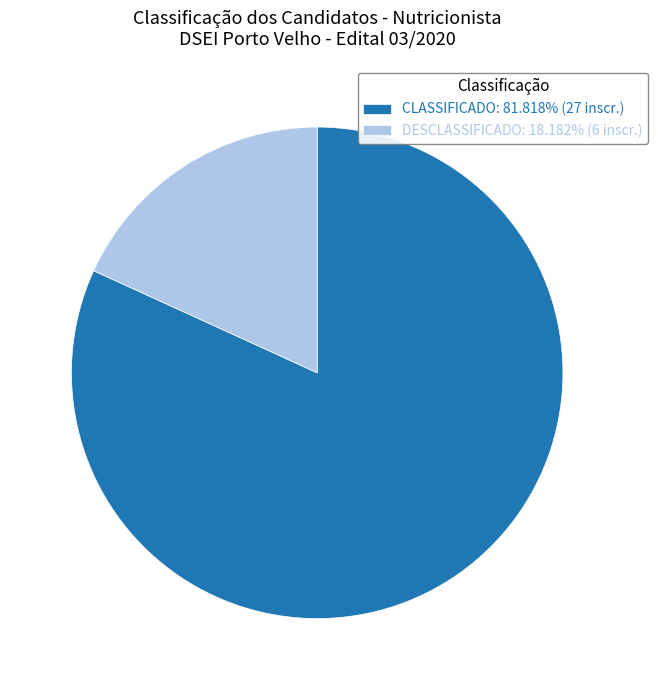

How many slices are in this pie chart?

2